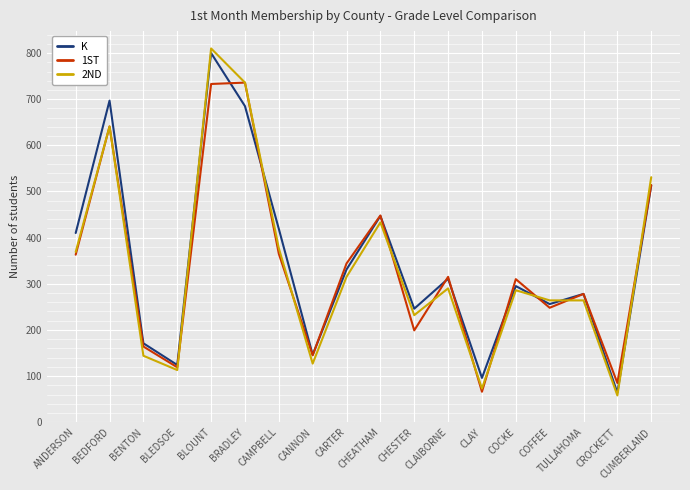

Which series has the widest spread of values?

2ND